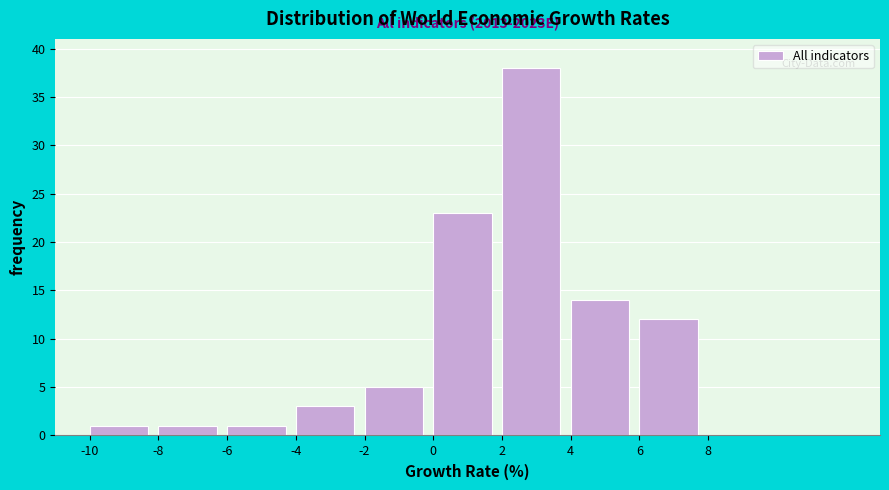

Which range on the x-axis has the tallest bar?

2 to 4